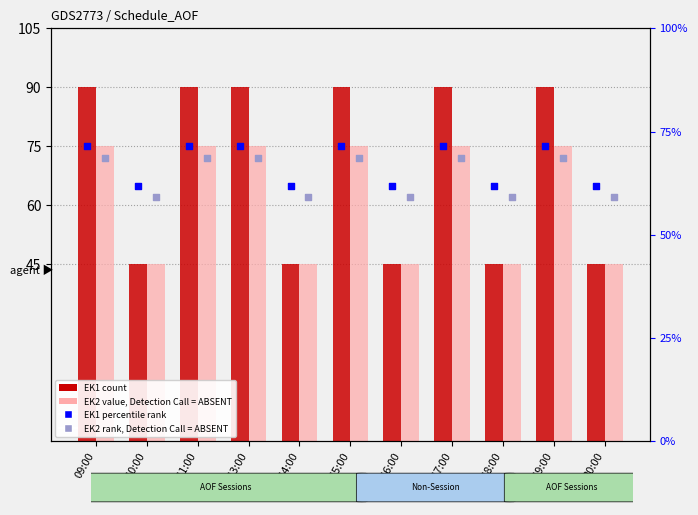

Which series has the largest total across all categories?

rank EK1